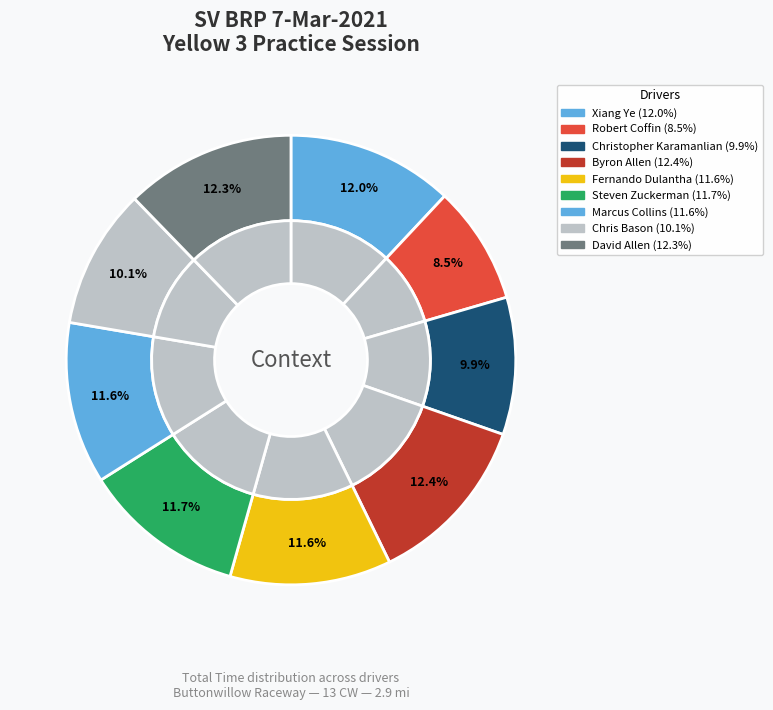

What is the smallest slice in the pie chart?

Robert Coffin